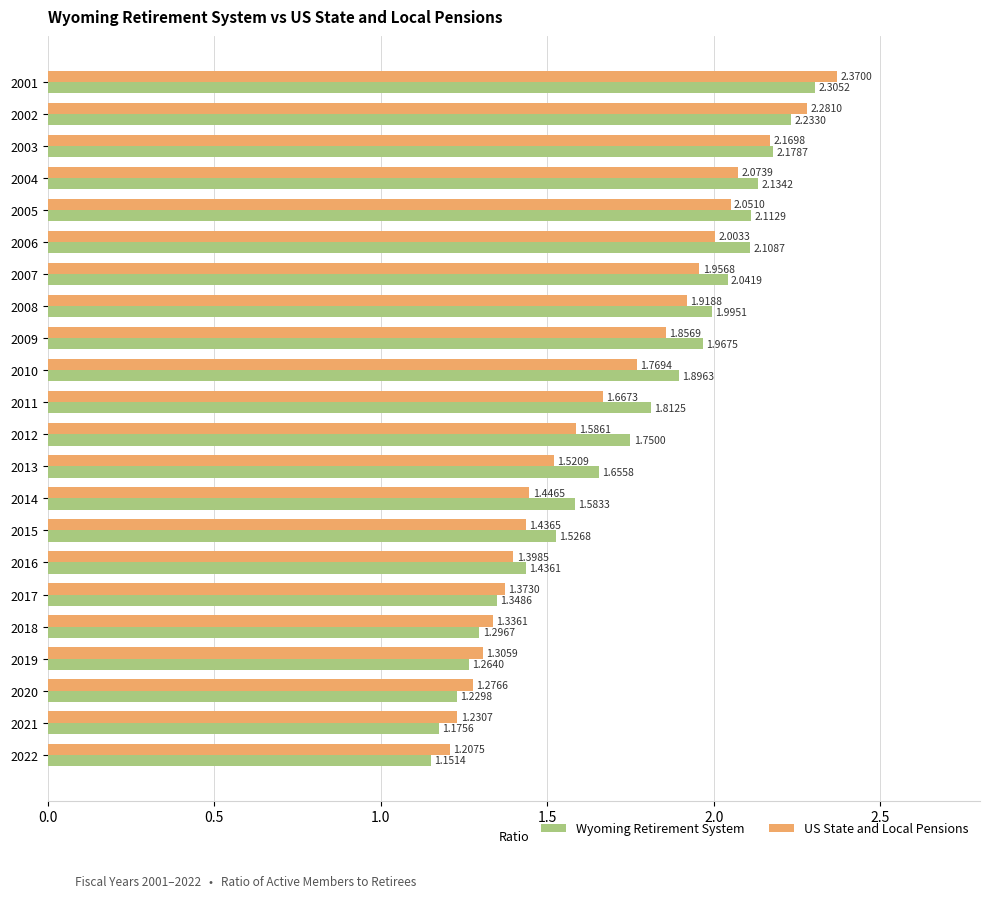

At how many categories does at least one series exceed 1?

22